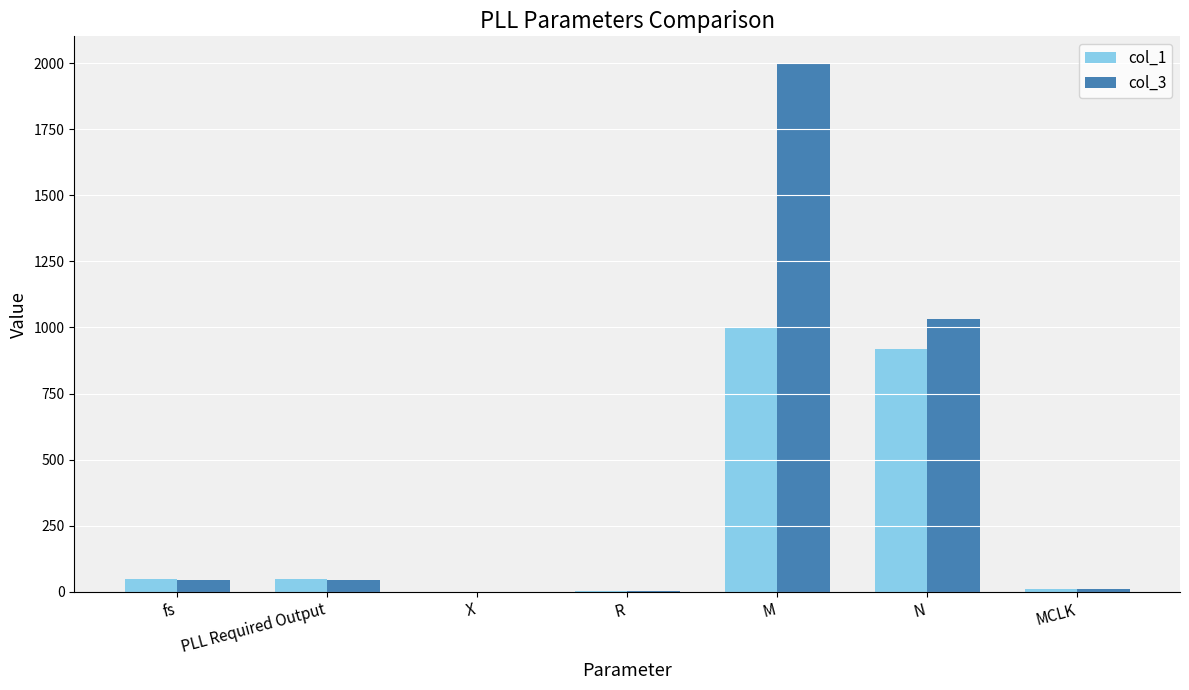

Is it true that col_3 equals 2001.0 at M?

True